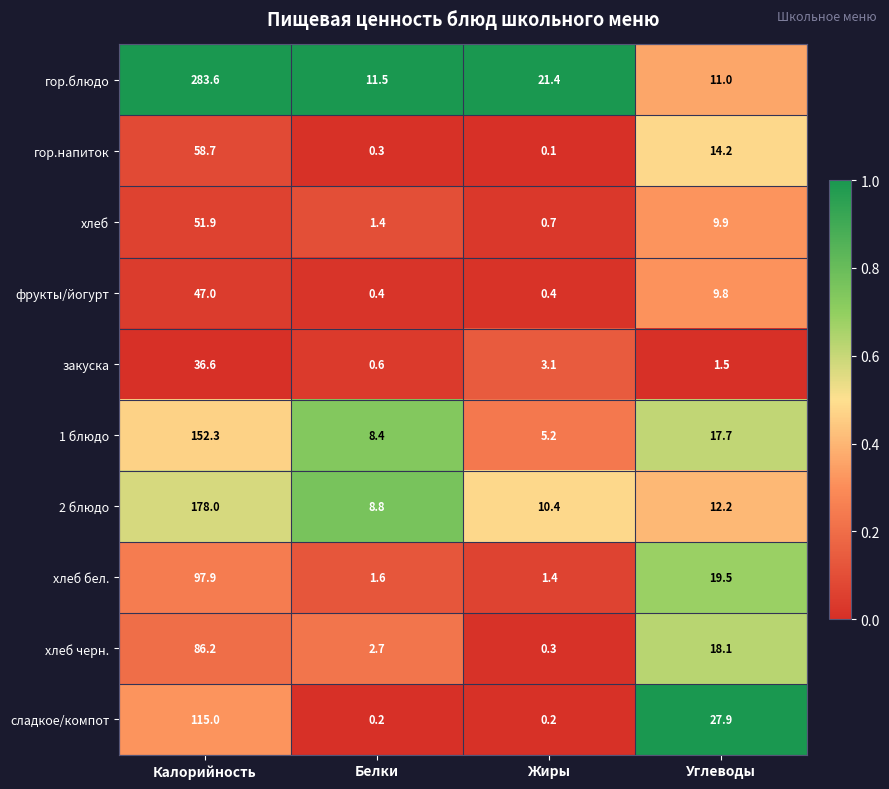

What is the approximate value of фрукты/йогурт at Жиры?

0.4